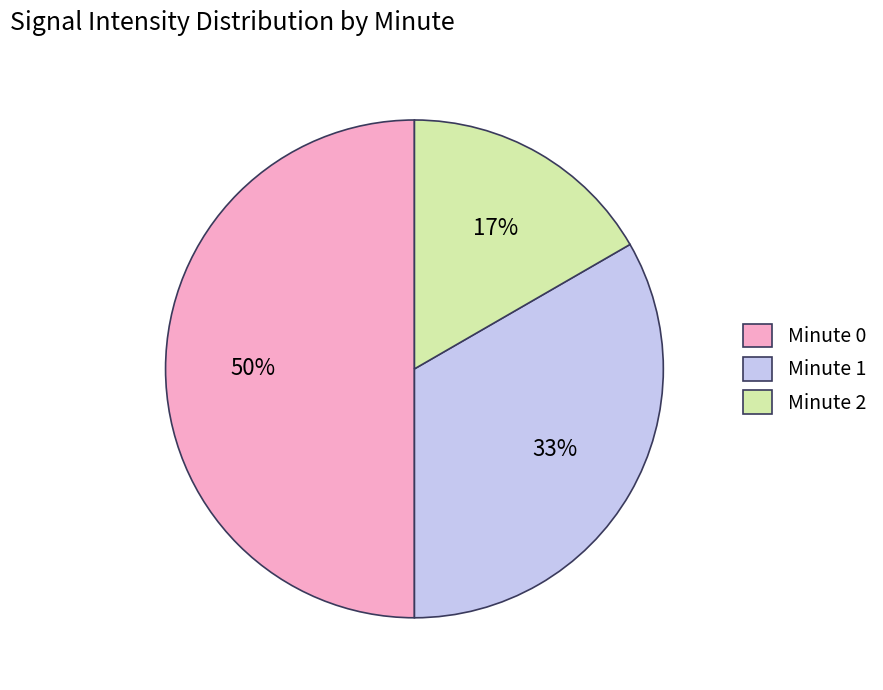

Which has a higher value, Minute 0 or Minute 2?

Minute 0